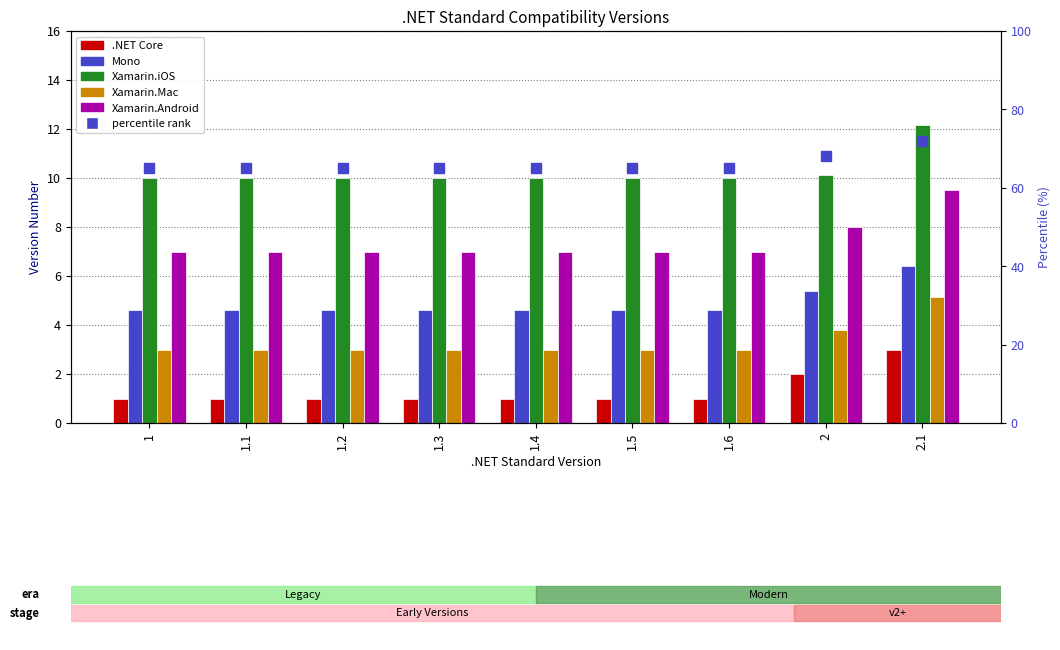

Between 1.6 and 2, which series saw the biggest shift?

percentile rank within sample